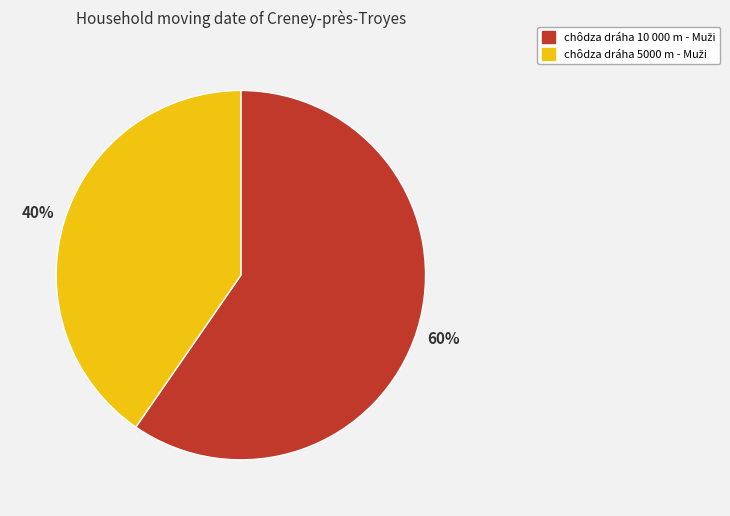

To the nearest percent, what is the average slice percentage?

50%